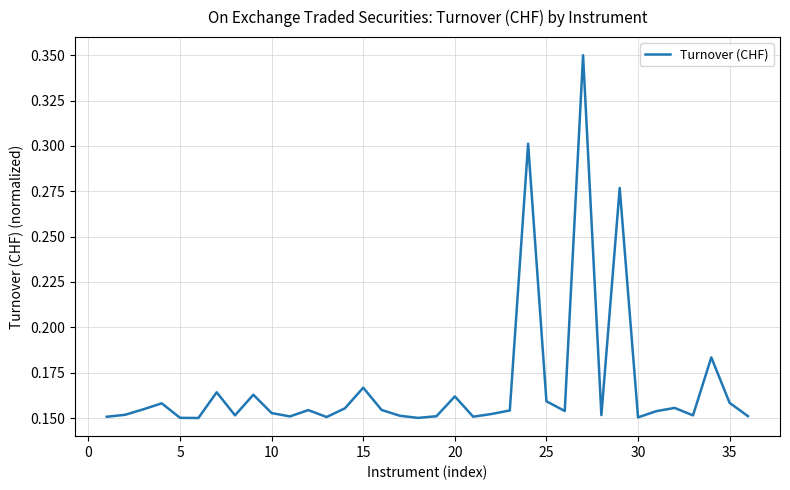

What is the sum of all values?

6.0